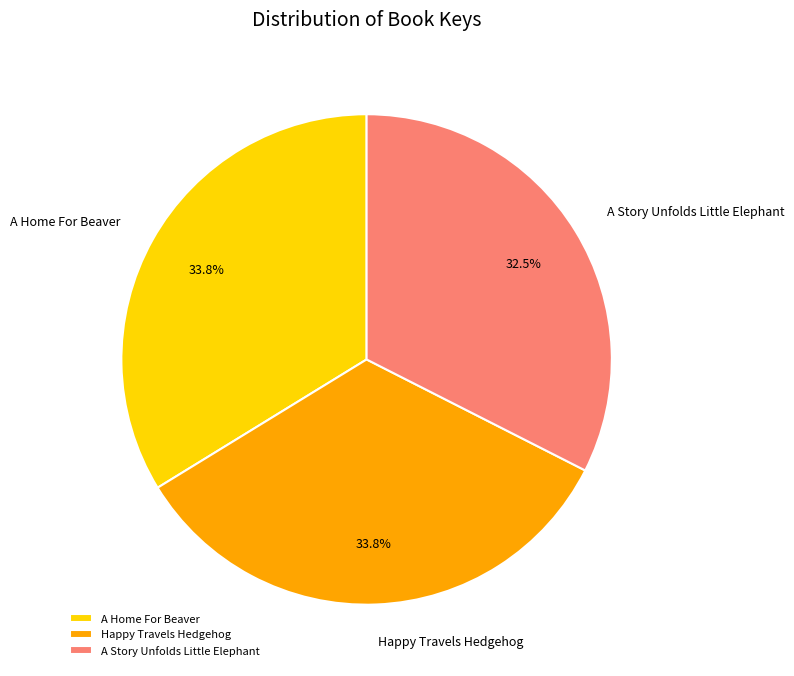

What portion of the pie excludes Happy Travels Hedgehog?

66.2%